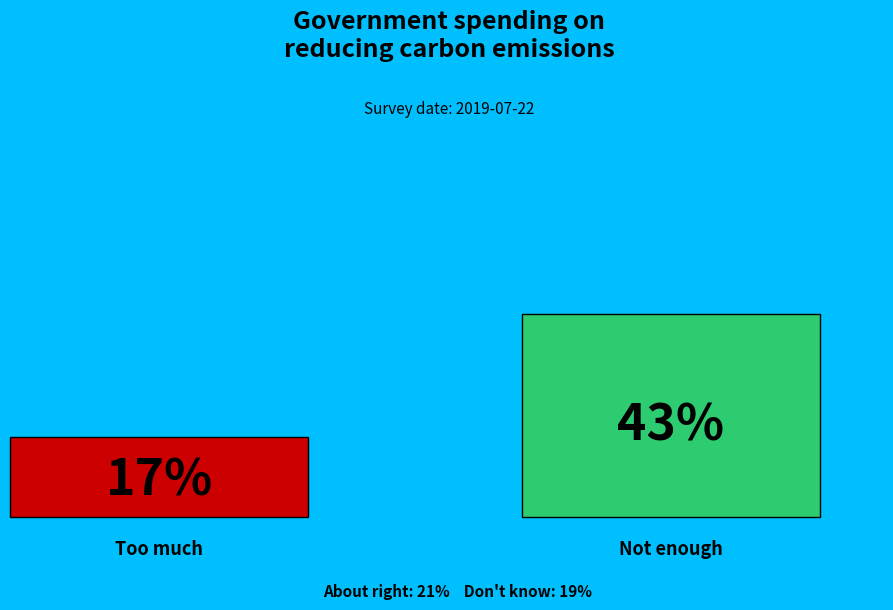

To the nearest percent, what portion does Too much represent?

17%